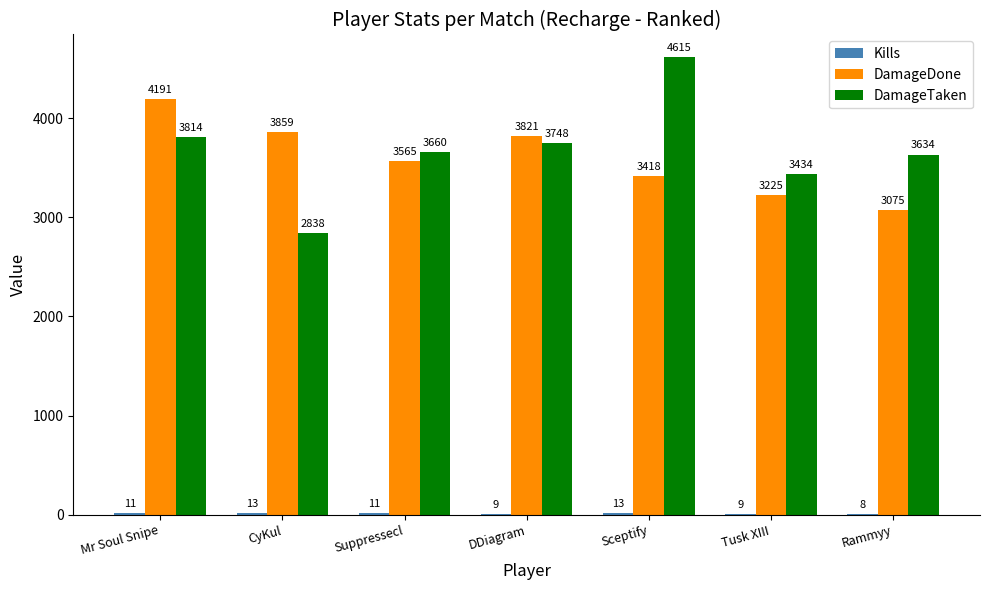

Are the bars grouped side by side (vs. stacked)?

Yes